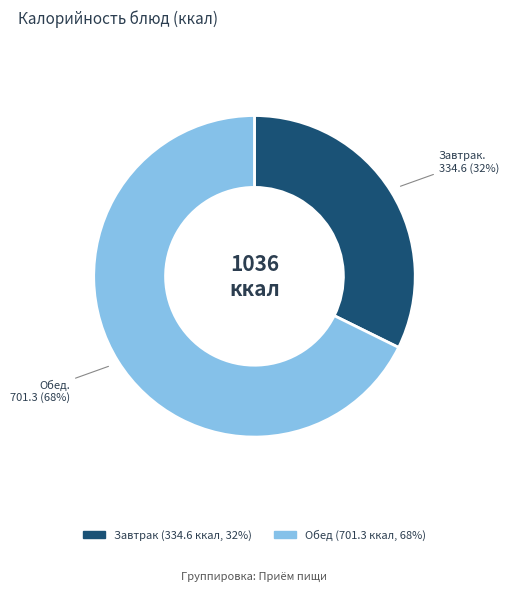

Is there any slice that represents more than half of the pie?

Yes